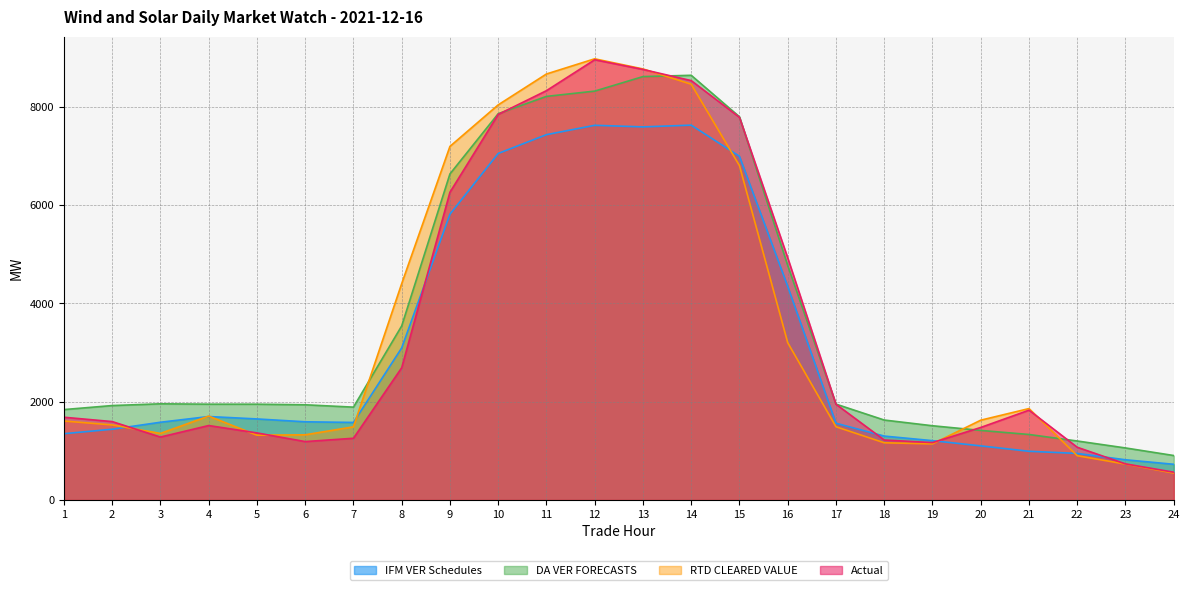

Between 7 and 14, which series saw the biggest shift?

Actual